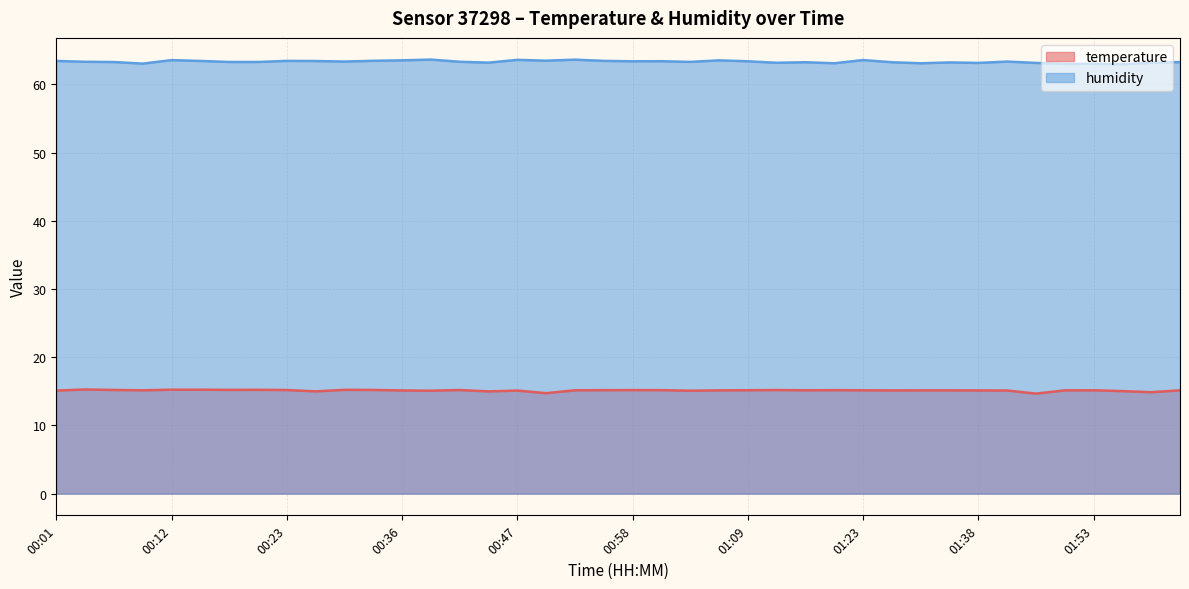

List the series in order of their overall mean, lowest first.

temperature, humidity